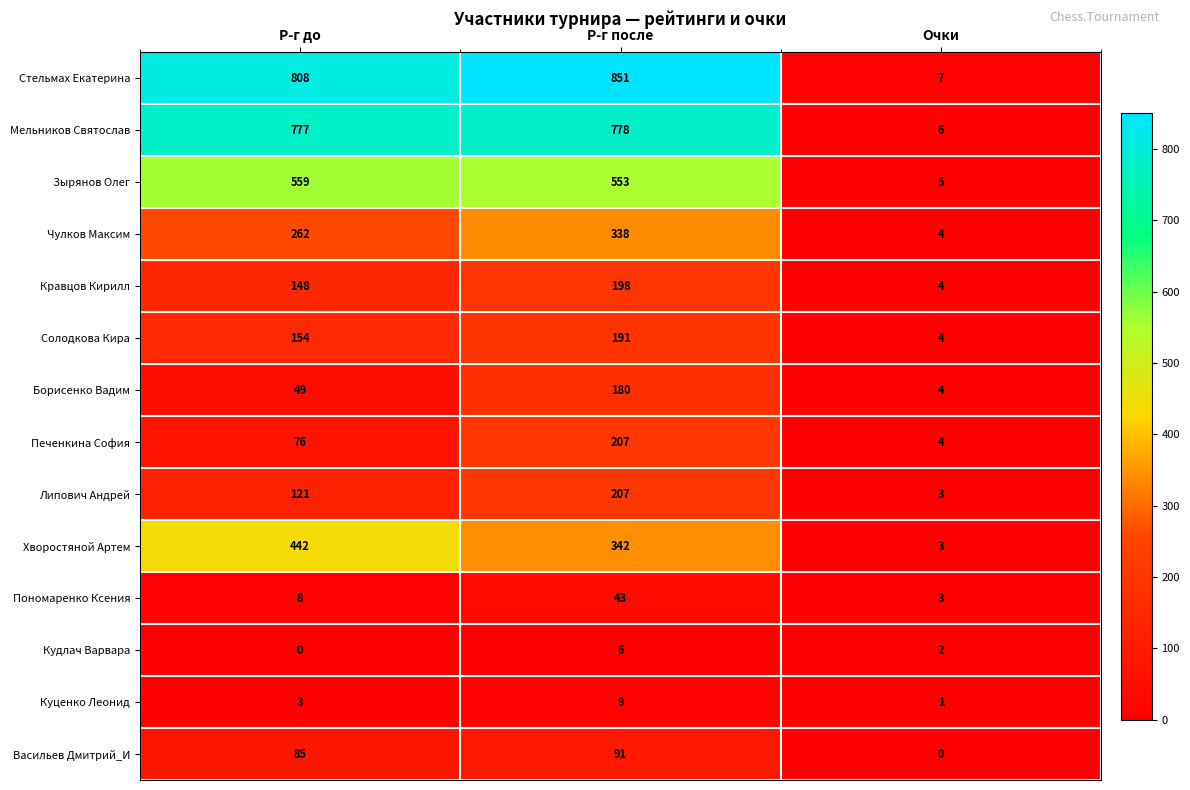

At how many categories does at least one series exceed 824?

1